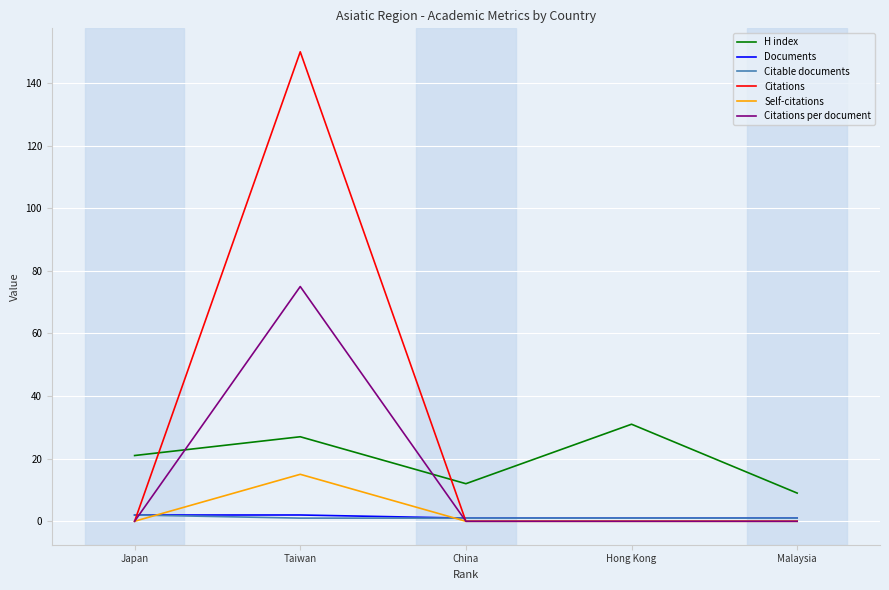

Reading left to right, extract all data points from this chart.

H index: Japan=21	Taiwan=27	China=12	Hong Kong=31	Malaysia=9
Documents: Japan=2	Taiwan=2	China=1	Hong Kong=1	Malaysia=1
Citable documents: Japan=2	Taiwan=1	China=1	Hong Kong=1	Malaysia=1
Citations: Japan=0	Taiwan=150	China=0	Hong Kong=0	Malaysia=0
Self-citations: Japan=0	Taiwan=15	China=0	Hong Kong=0	Malaysia=0
Citations per document: Japan=0	Taiwan=75	China=0	Hong Kong=0	Malaysia=0